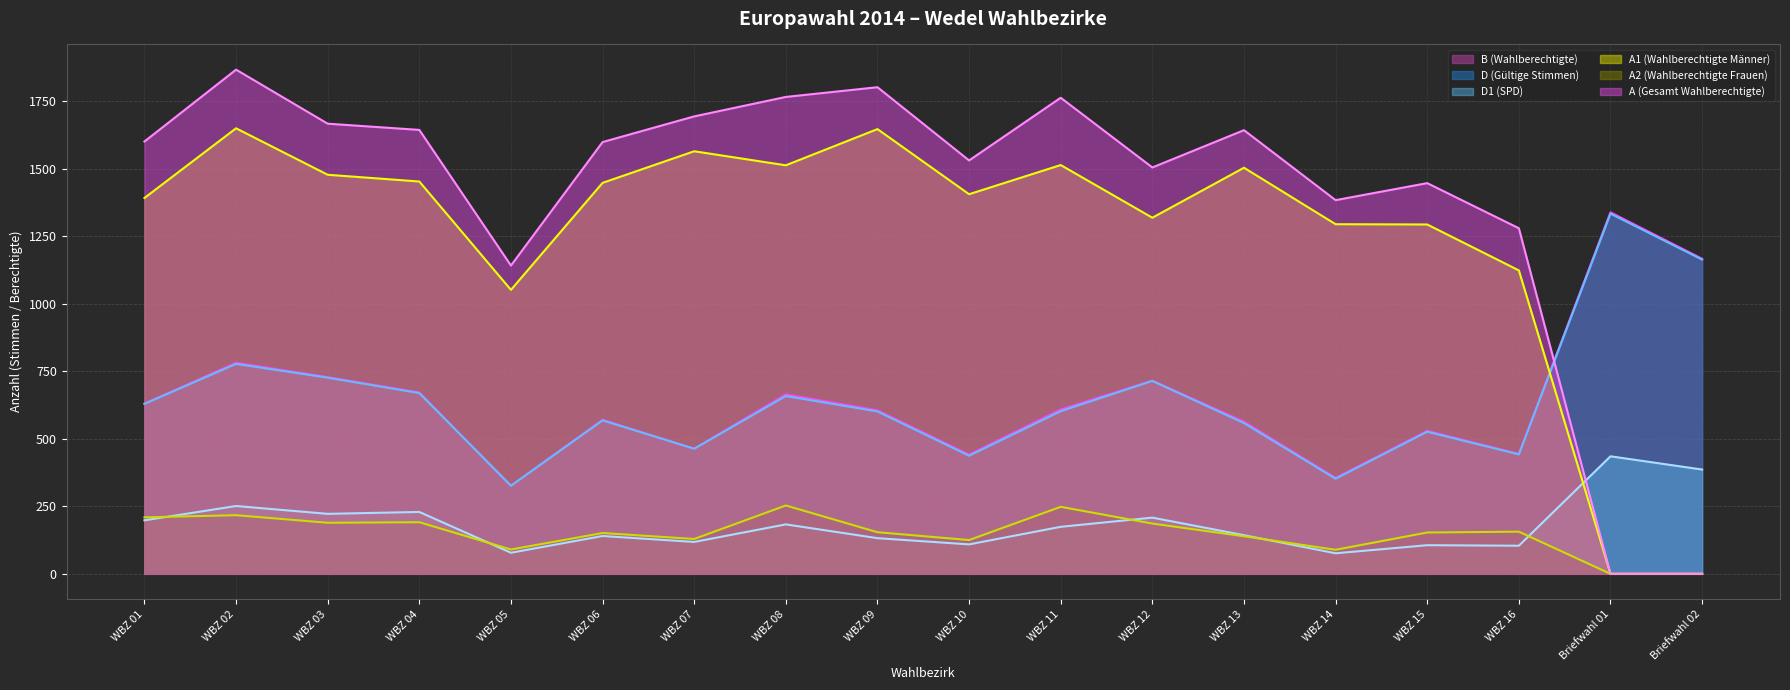

Between WBZ 10 and Briefwahl 02, which is larger?

Briefwahl 02